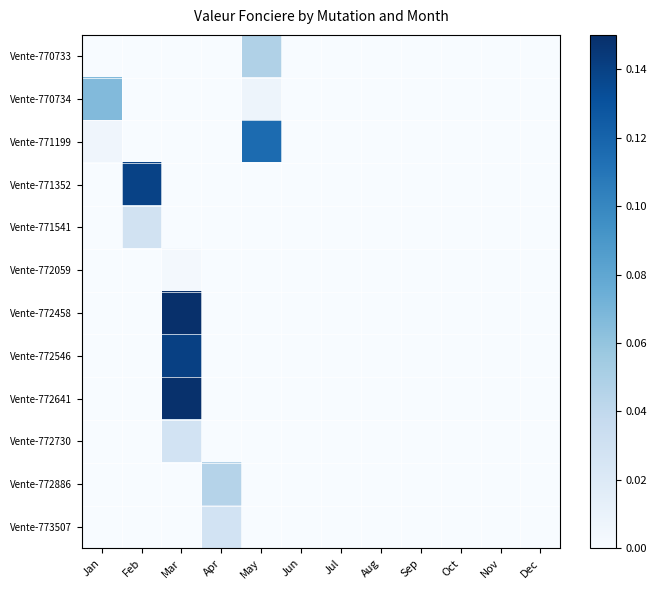

What is the total value across all series at Apr?

0.1